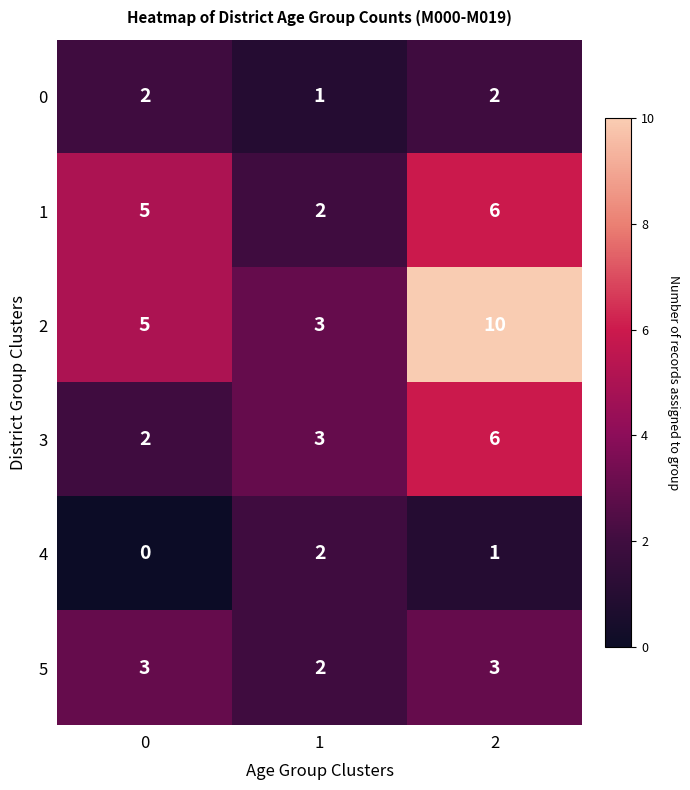

What is the average value of the 2 series?

6